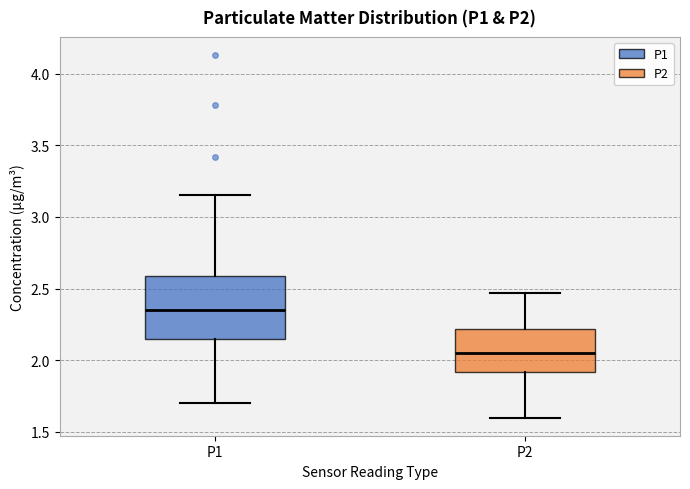

Which box is the tallest, from its lower edge to its upper edge?

P1